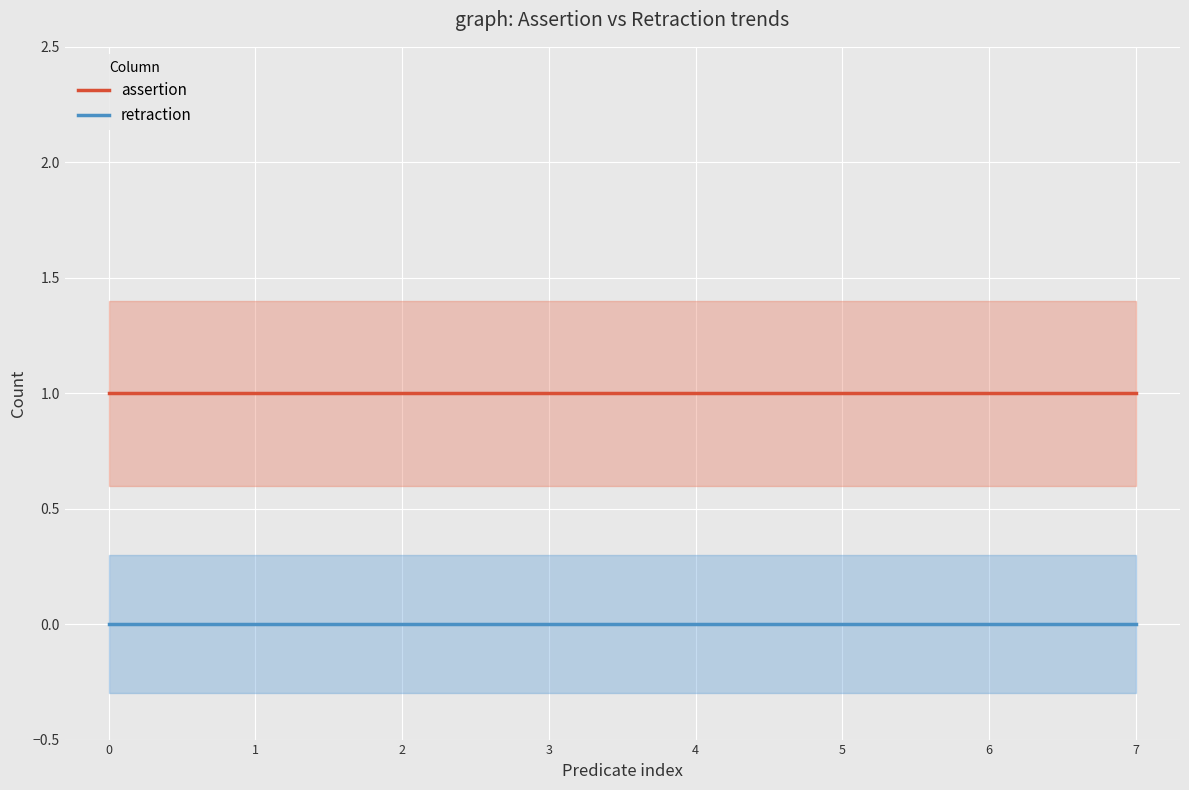

True or false: retraction and assertion intersect in this chart.

False